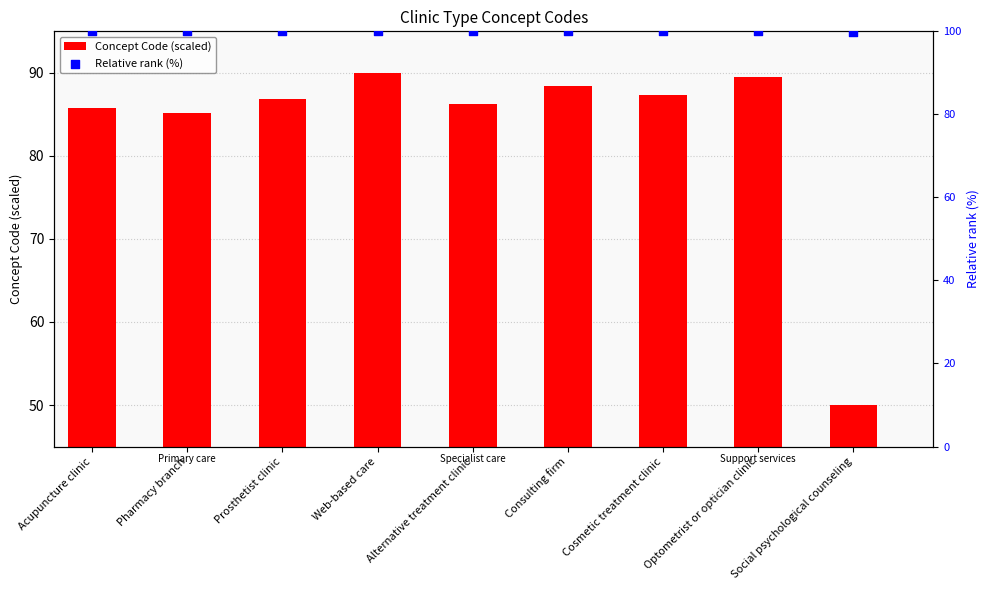

What is the total value across all series at Consulting firm?

188.4